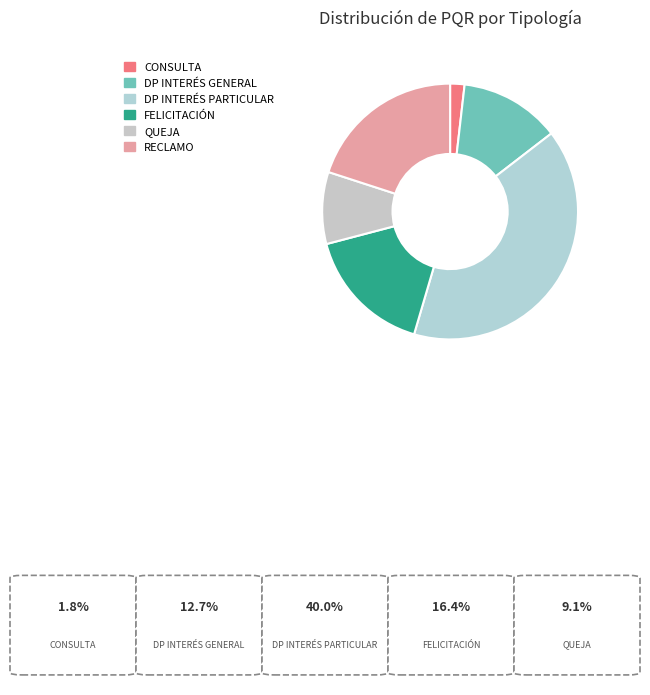

True or false: RECLAMO accounts for 31% of the total.

False